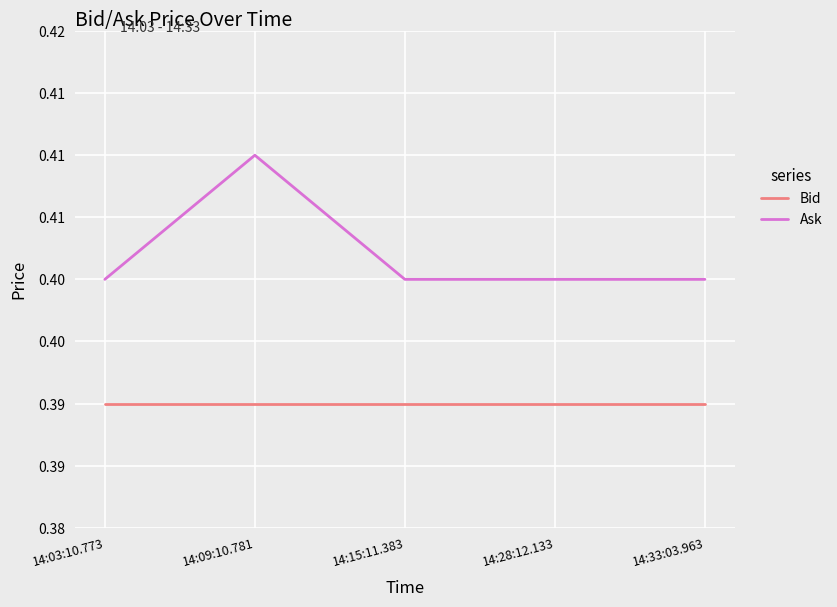

True or false: Ask has more than 2 interior local peaks.

False